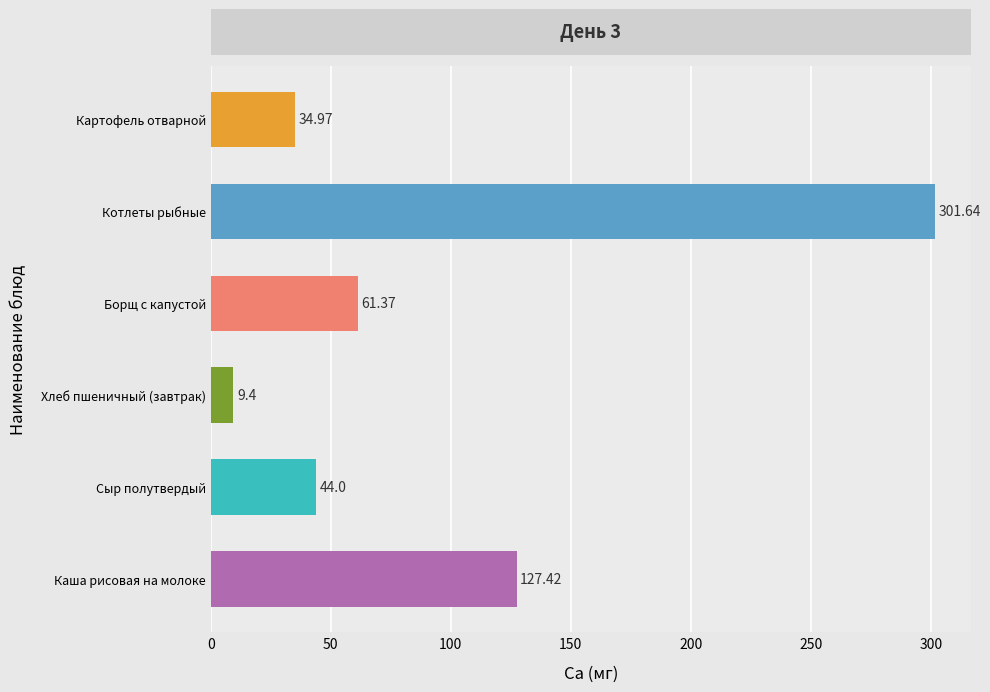

What is the smallest value displayed?

9.4